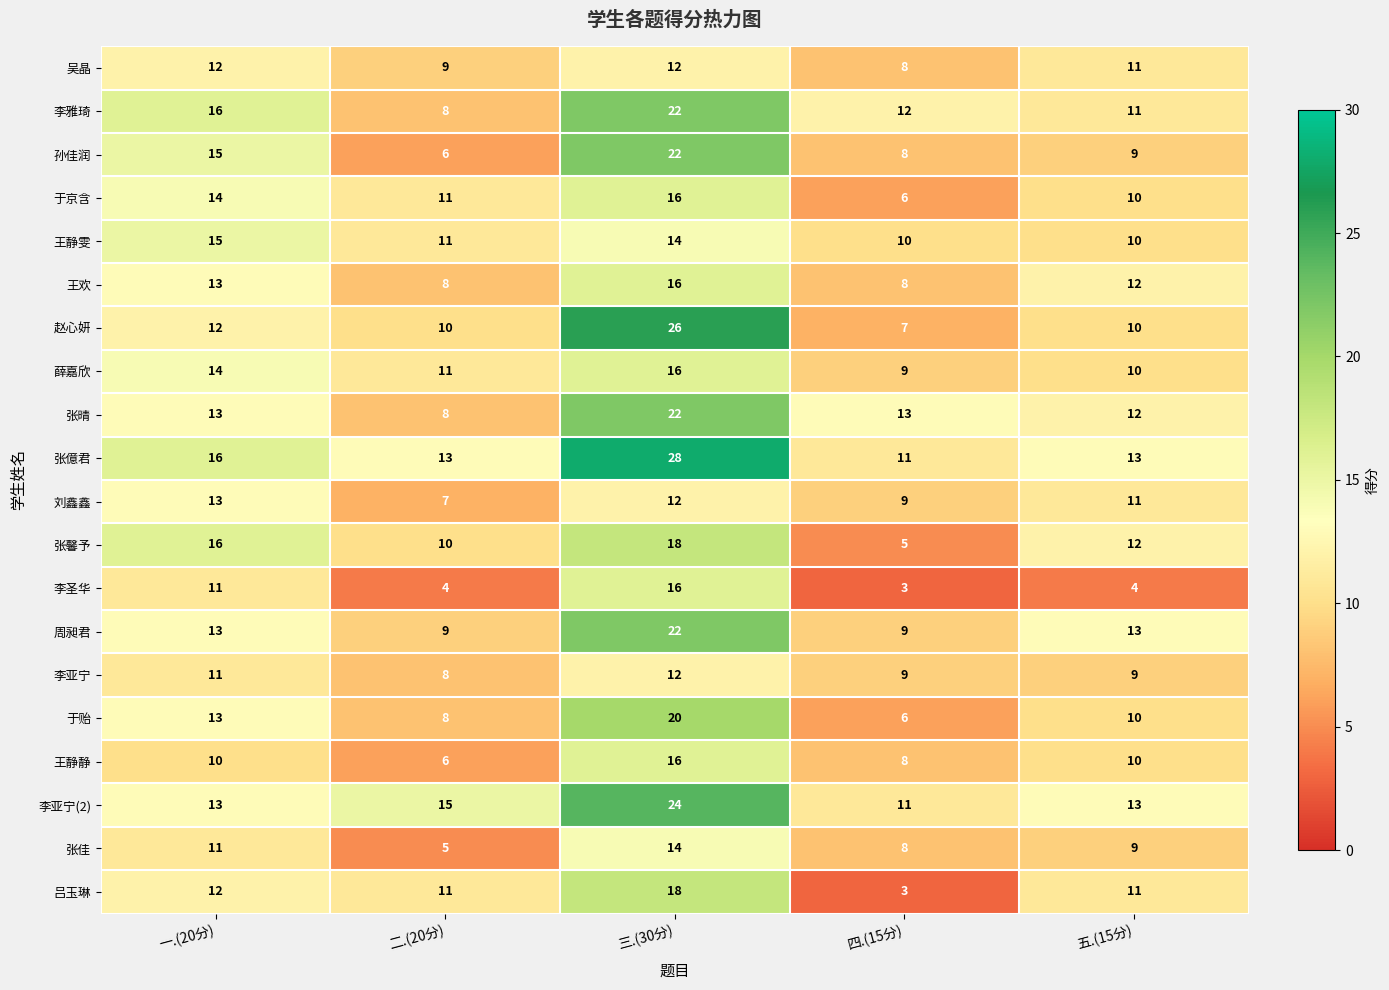

At how many categories does at least one series exceed 12?

5